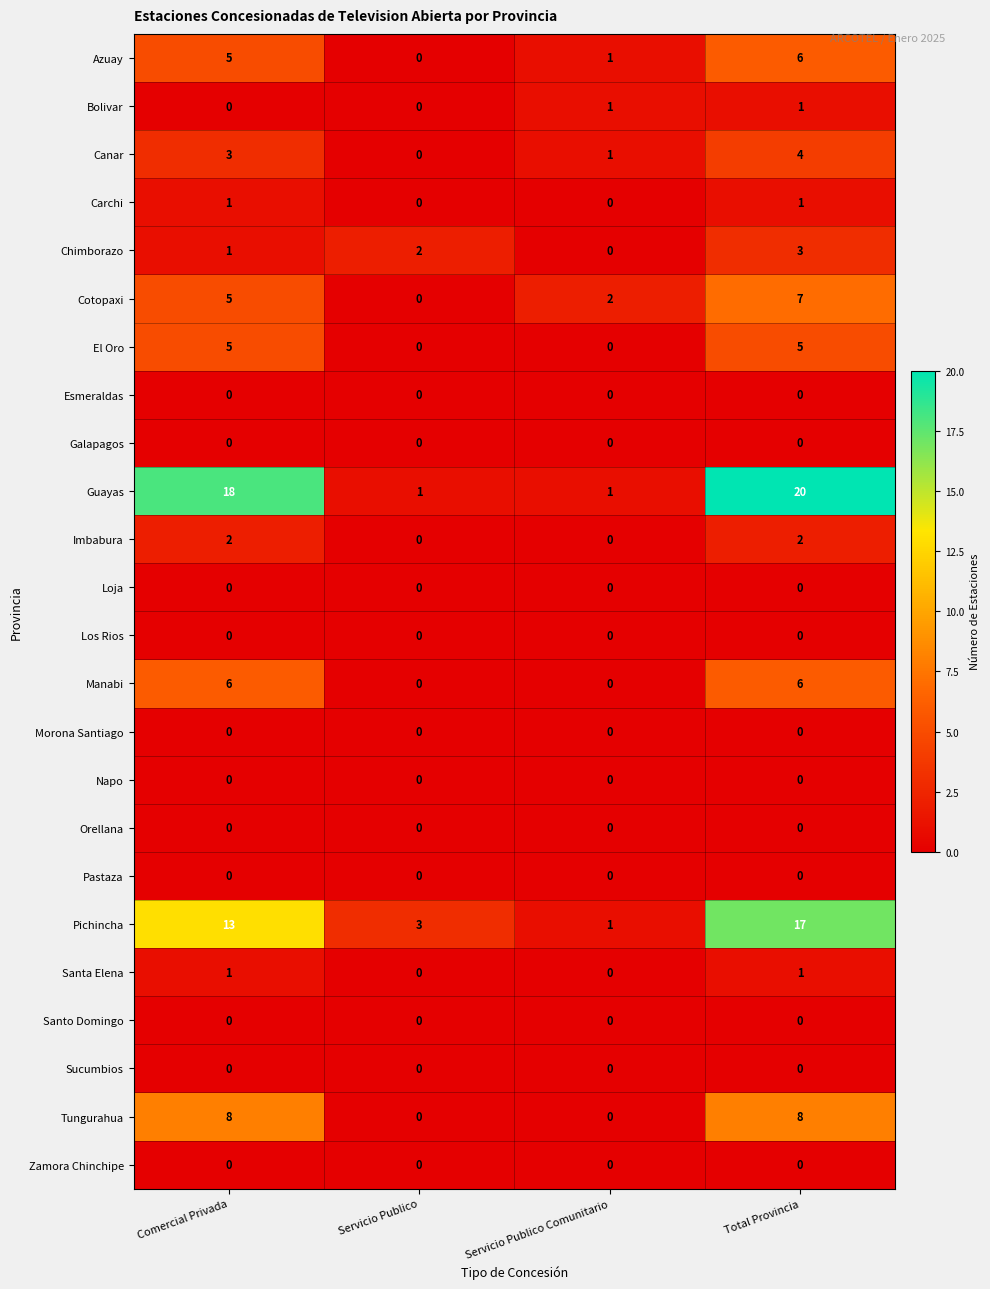

Rank the categories by Cotopaxi value from lowest to highest.

Servicio Publico, Servicio Publico Comunitario, Comercial Privada, Total Provincia